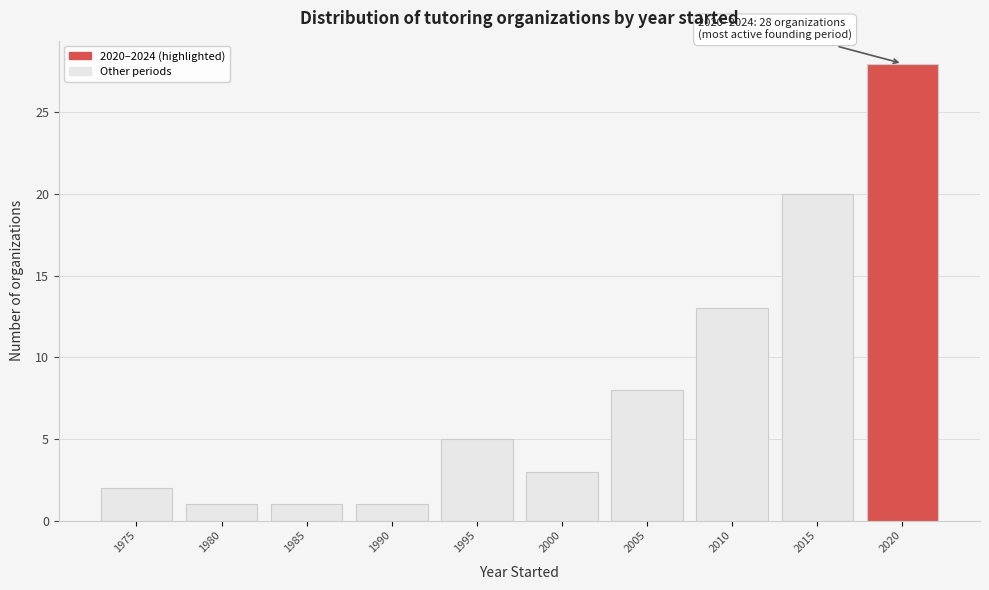

Reading left to right, what are all the values shown in this chart?

2	1	1	1	5	3	8	13	20	28